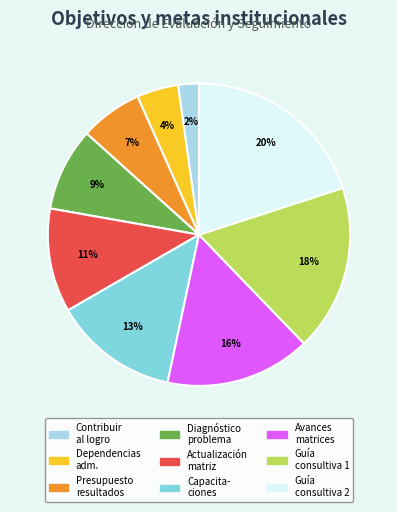

To the nearest percent, what is the difference between the largest and smallest slice percentages?

18%